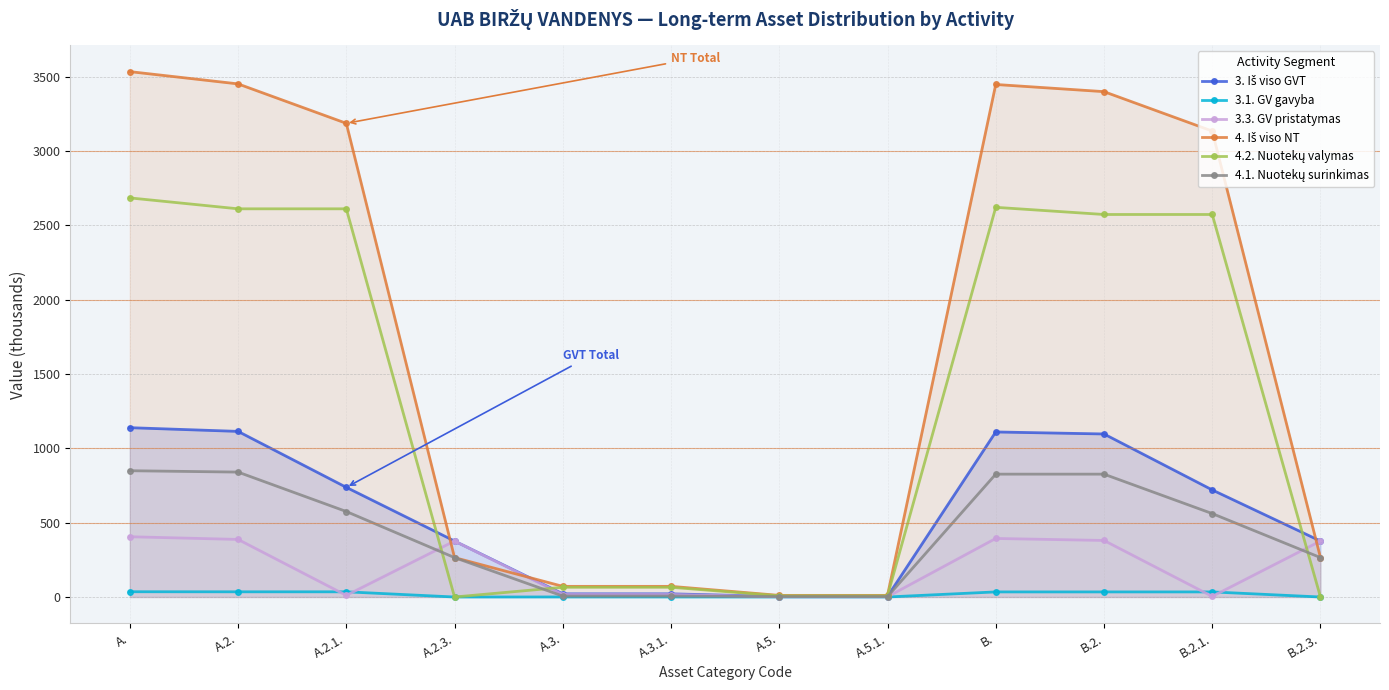

Is this an area chart (filled region under the line)?

No